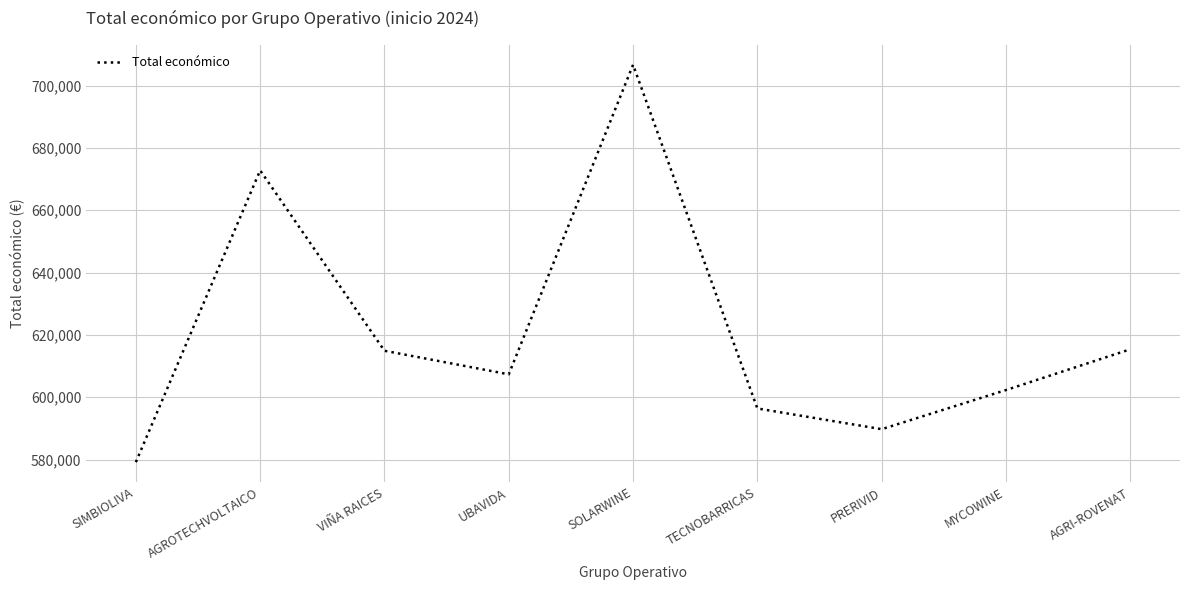

The chart shows a value of 898244.2 at PRERIVID. True or false?

False